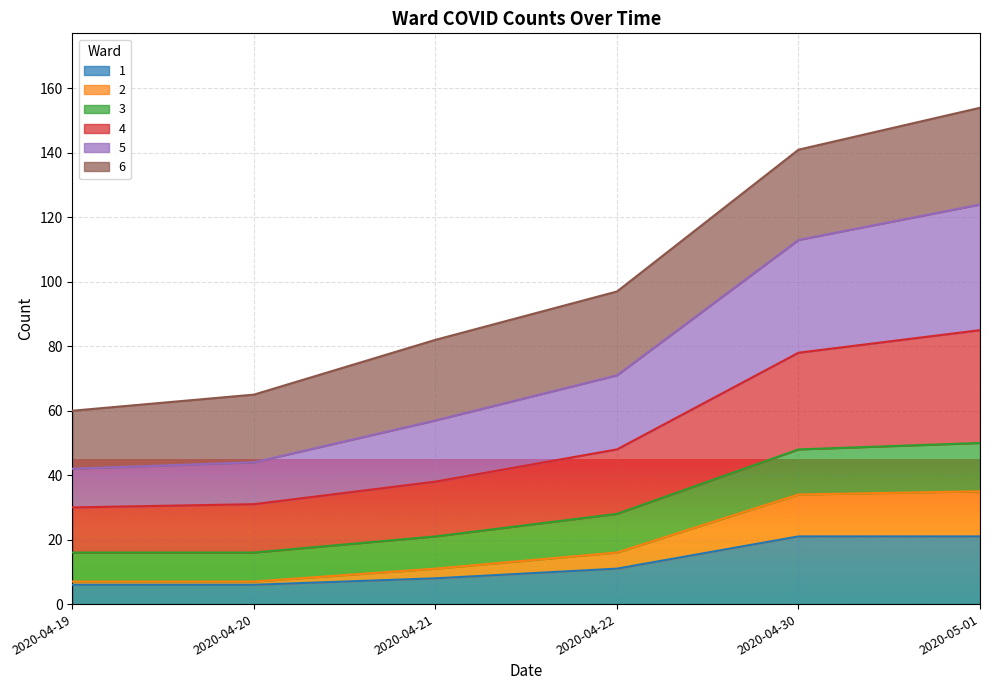

What is the total value across all series at 2020-04-19?

60